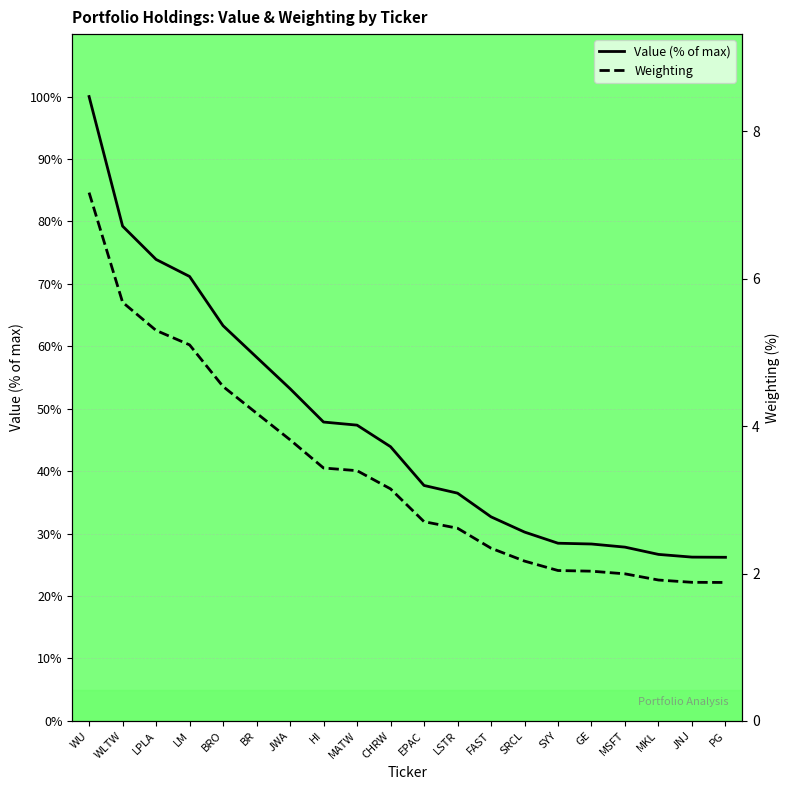

What is the highest value of the Value (% of max) series?

100.0